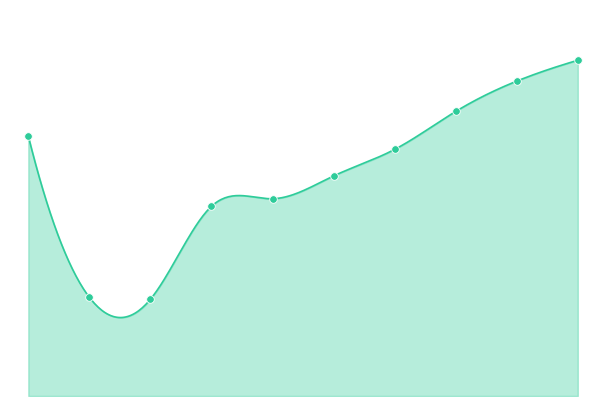

Is the value of Оценка 6 at Човекът и природата greater than the value of Общо at Технологии и предприемачество?

No